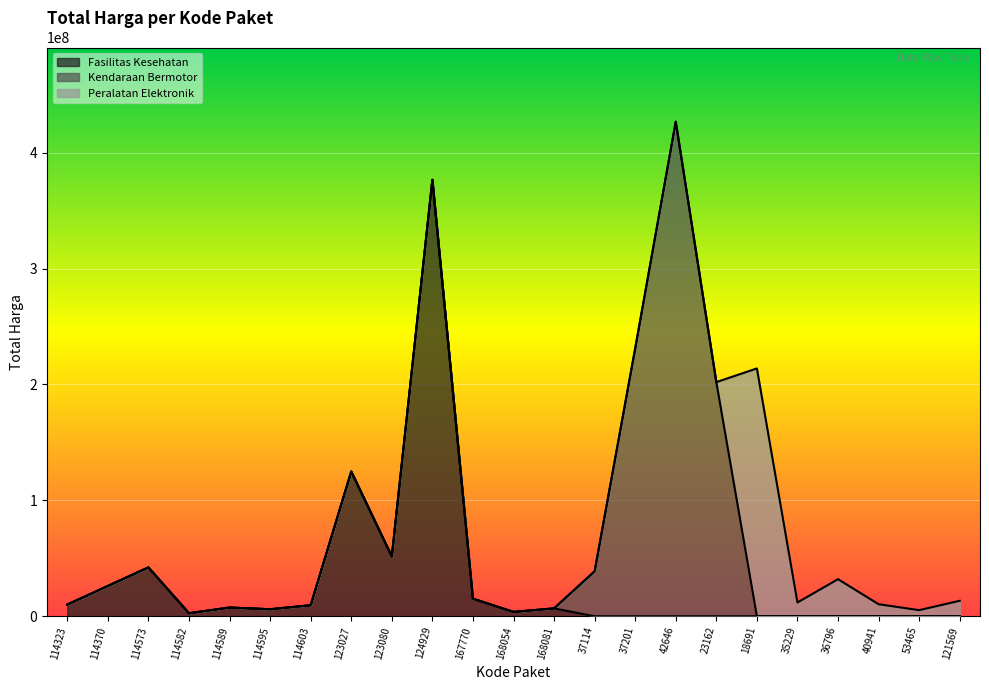

What is the label of the 4th point from the right?

36796